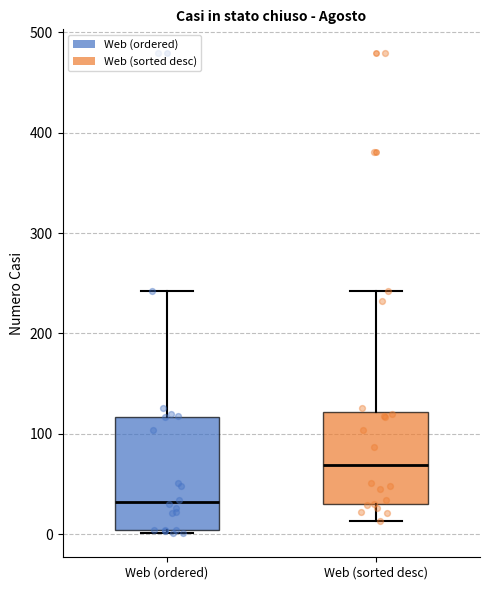

Reading left to right, read every box against the y-axis: the position of its median line, the range the box covers, and the ends of its whiskers. The values are not printed on the chart, so give them approximately, as read against the axis.

Web (ordered): median 30, box 0 to 120, whiskers 0 to 240
Web (sorted desc): median 70, box 30 to 120, whiskers 10 to 240